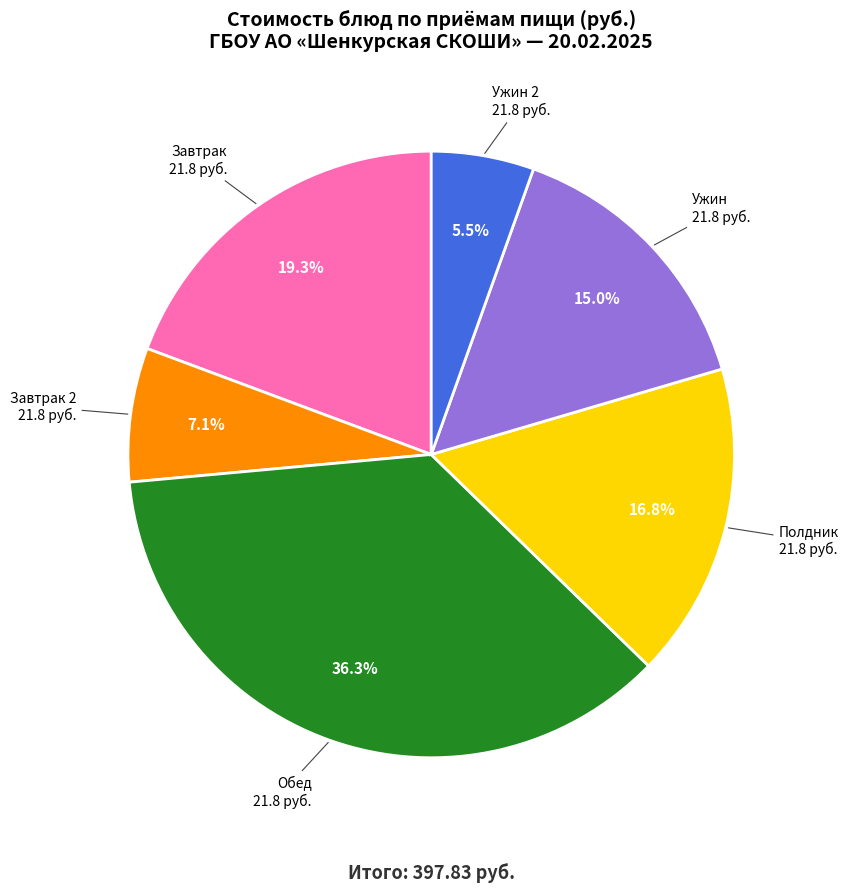

What is the smallest slice in the pie chart?

Ужин 2